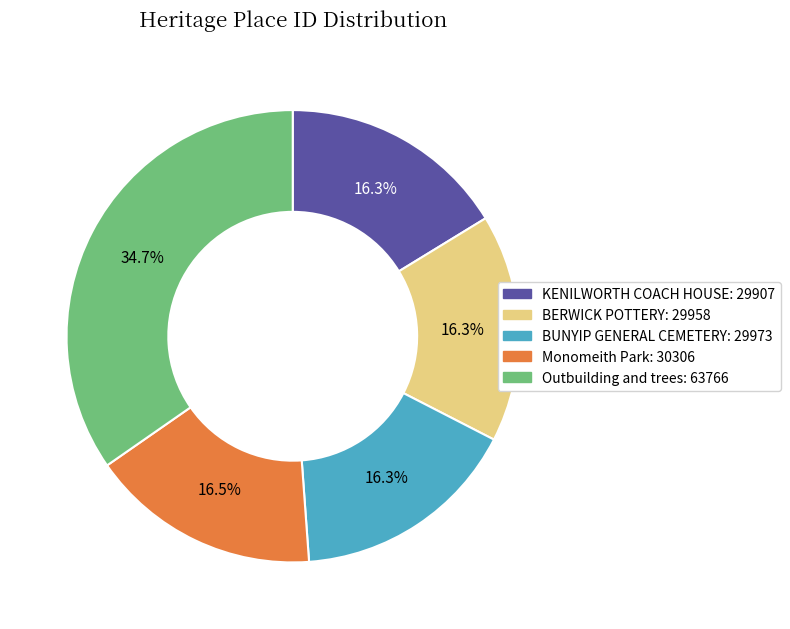

To the nearest percent, what is the combined percentage of BUNYIP GENERAL CEMETERY and BERWICK POTTERY?

33%